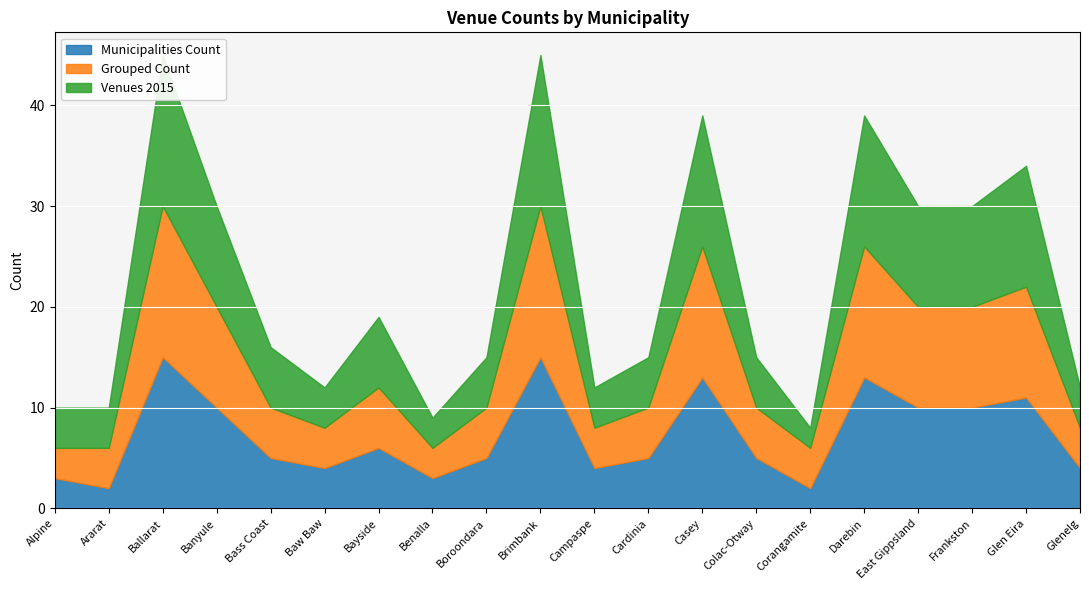

Reading left to right, extract all data points from this chart.

Municipalities Count: Alpine=3	Ararat=2	Ballarat=15	Banyule=10	Bass Coast=5	Baw Baw=4	Bayside=6	Benalla=3	Boroondara=5	Brimbank=15	Campaspe=4	Cardinia=5	Casey=13	Colac-Otway=5	Corangamite=2	Darebin=13	East Gippsland=10	Frankston=10	Glen Eira=11	Glenelg=4
Grouped Count: Alpine=3	Ararat=4	Ballarat=15	Banyule=10	Bass Coast=5	Baw Baw=4	Bayside=6	Benalla=3	Boroondara=5	Brimbank=15	Campaspe=4	Cardinia=5	Casey=13	Colac-Otway=5	Corangamite=4	Darebin=13	East Gippsland=10	Frankston=10	Glen Eira=11	Glenelg=4
Venues 2015: Alpine=4	Ararat=4	Ballarat=15	Banyule=10	Bass Coast=6	Baw Baw=4	Bayside=7	Benalla=3	Boroondara=5	Brimbank=15	Campaspe=4	Cardinia=5	Casey=13	Colac-Otway=5	Corangamite=2	Darebin=13	East Gippsland=10	Frankston=10	Glen Eira=12	Glenelg=4